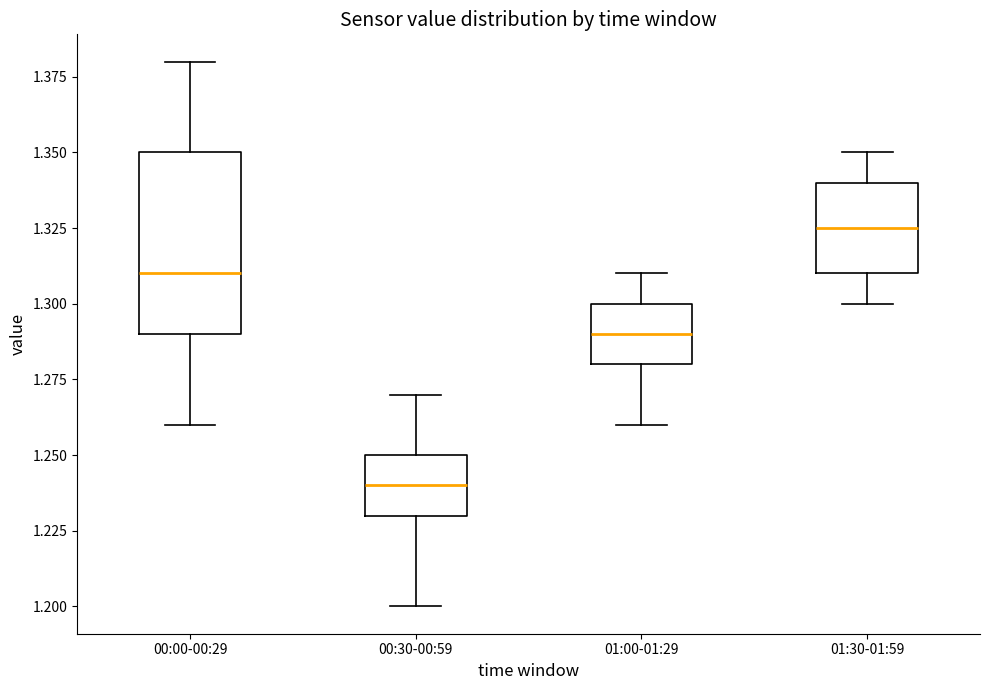

Which box is the tallest, from its lower edge to its upper edge?

00:00-00:29